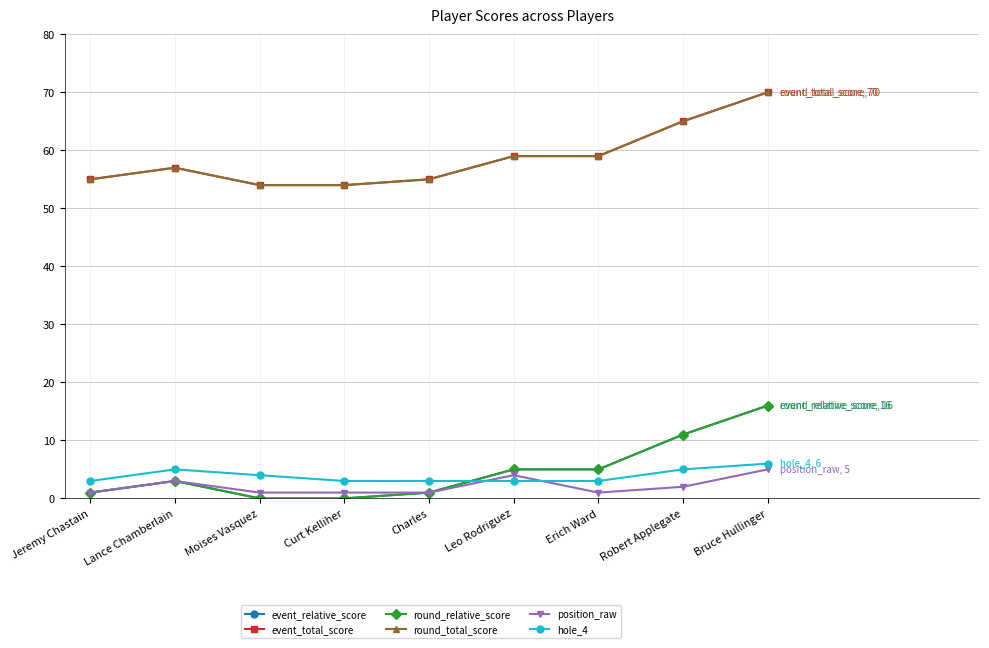

Does the chart have visible grid lines?

Yes